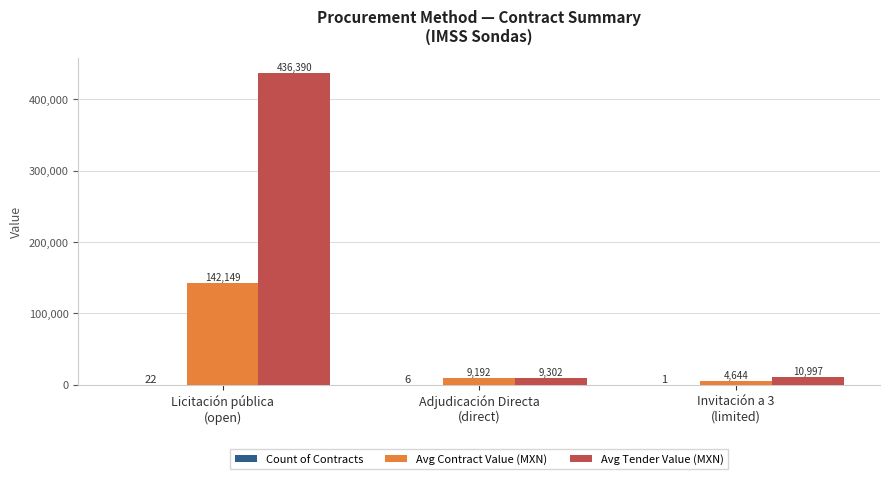

What is the highest value of the Avg Contract Value (MXN) series?

142149.0